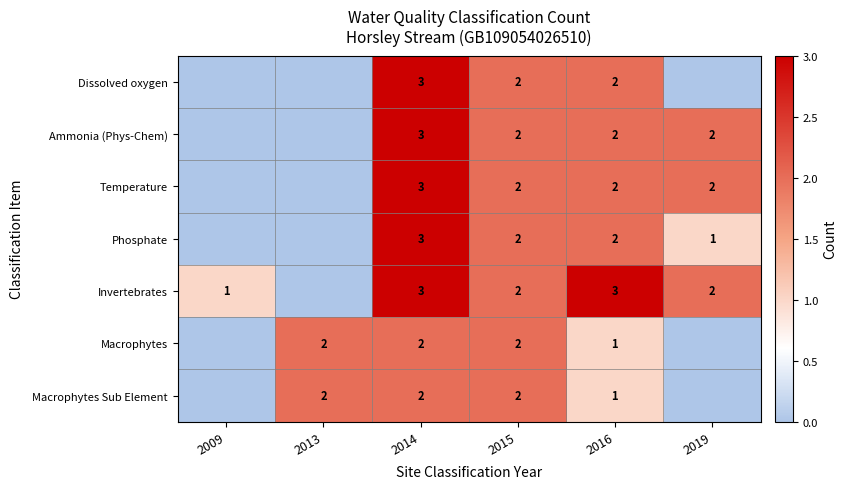

True or false: Invertebrates has a value of 3 at 2016.

True